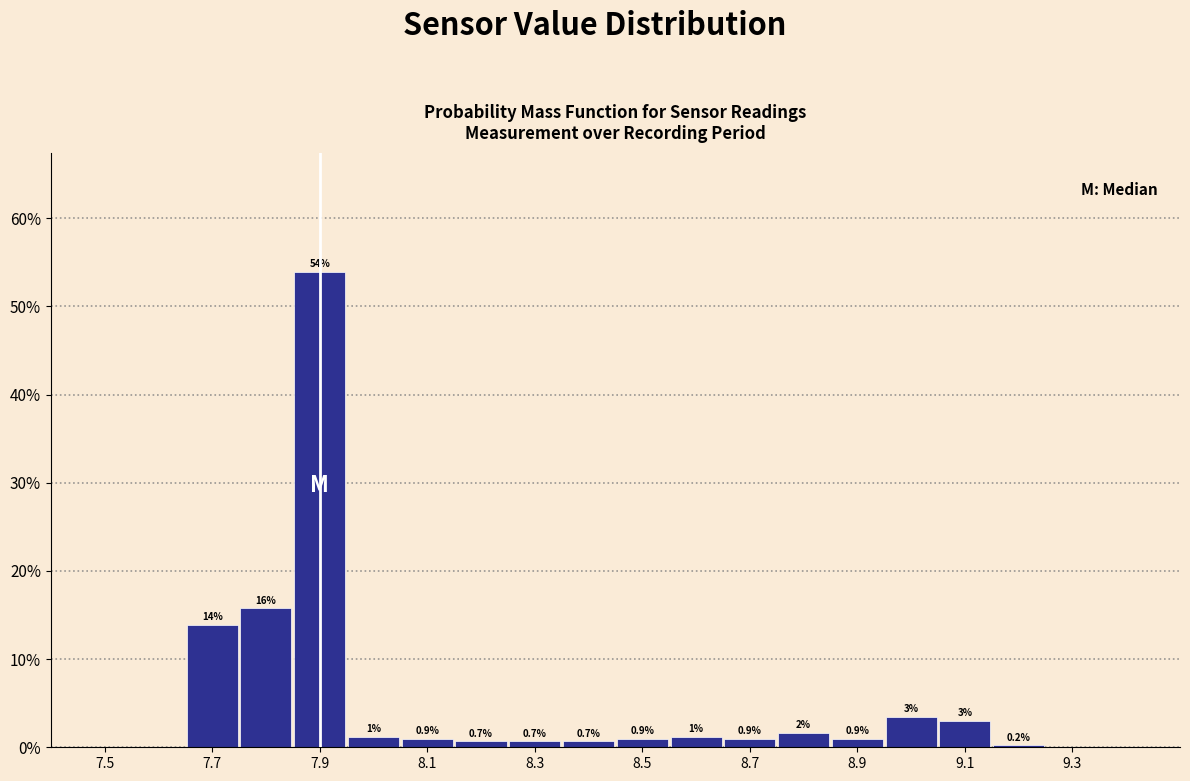

Over which range of the x-axis is the bar tallest?

7.85 to 7.95